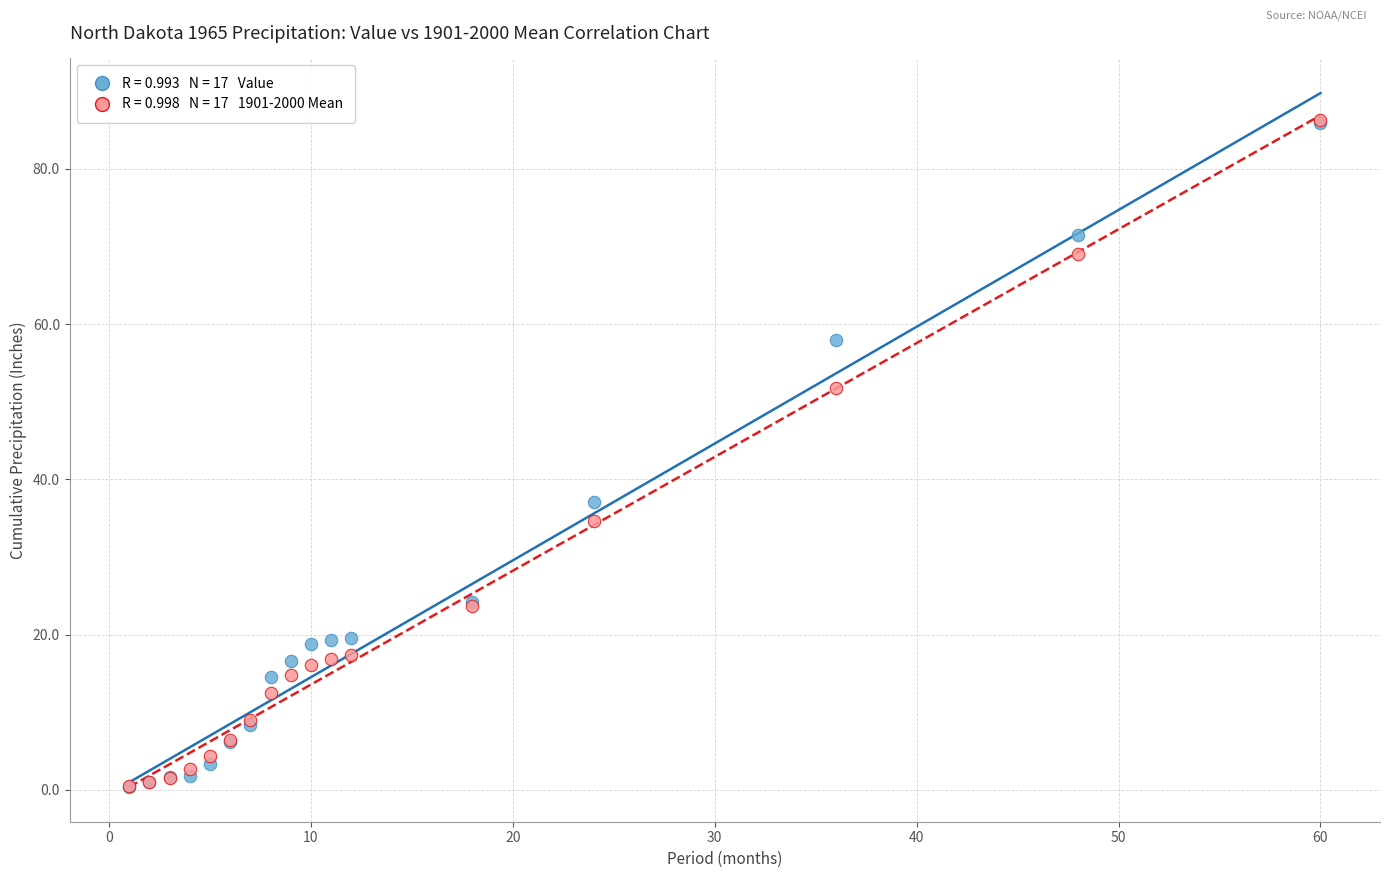

Across all series, what Y value is closest to 43?

37.1